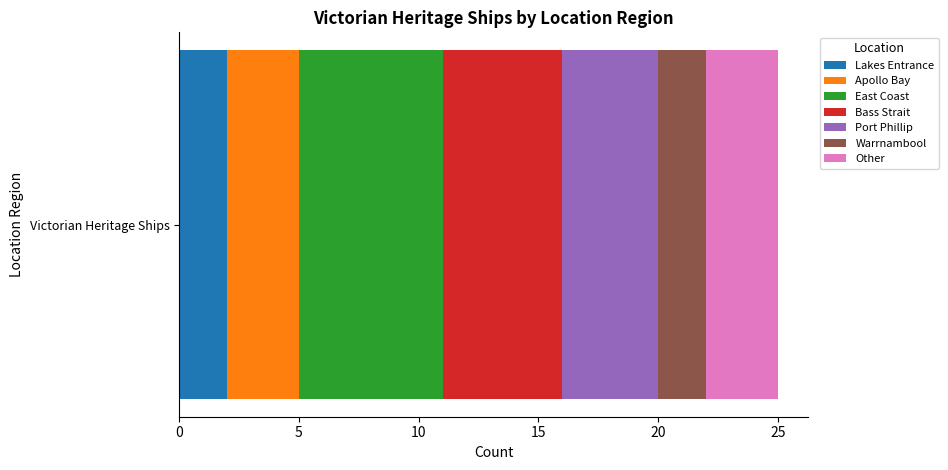

The Lakes Entrance series shows 1 at Victorian Heritage Ships. True or false?

False